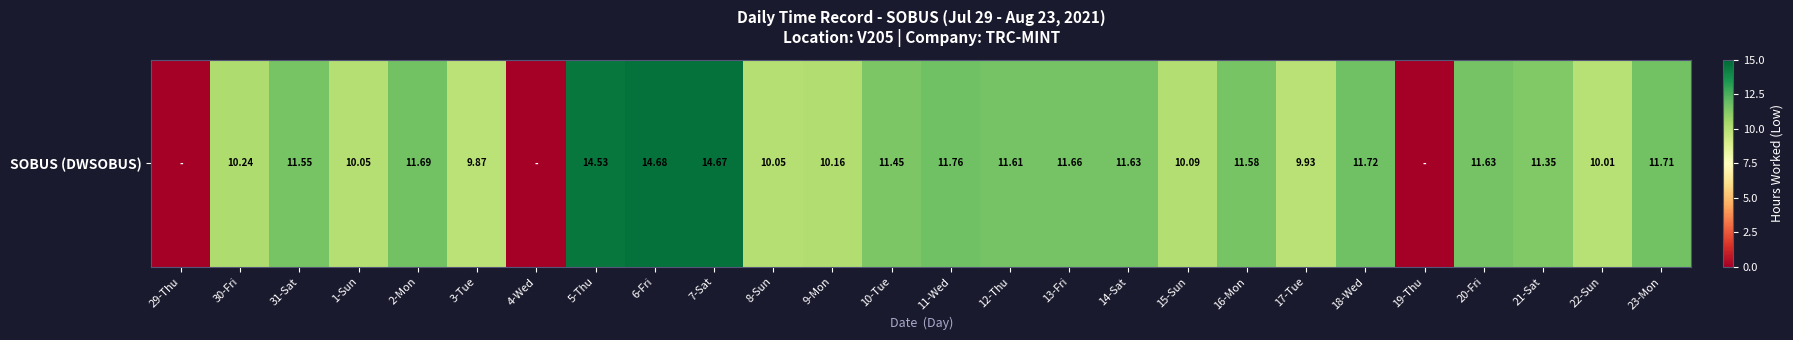

How many data points does each series have?

26